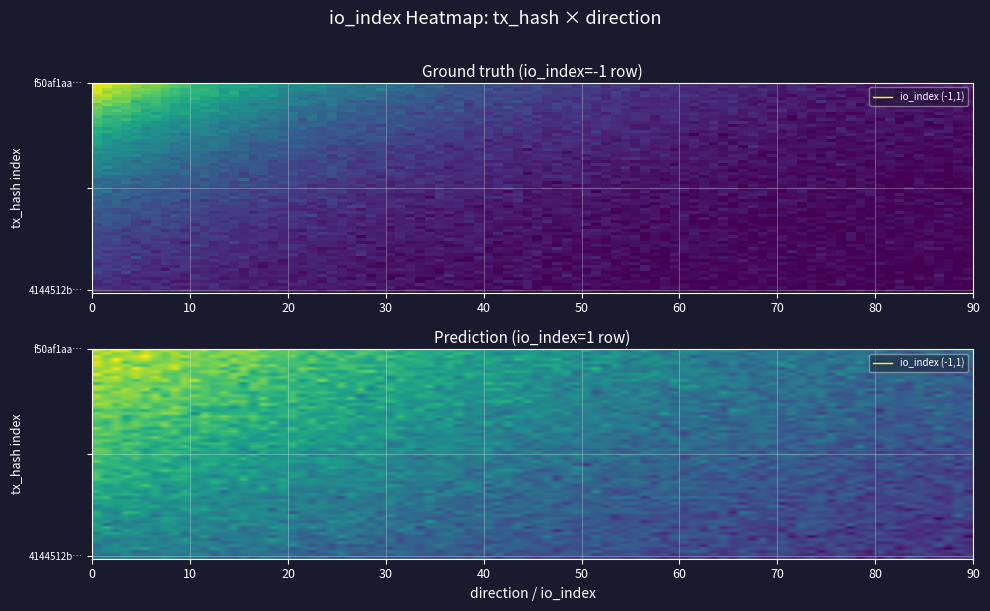

Which series changed the most between -1 and 1?

f50af1aa34d468905018b18c406599cec6695b8